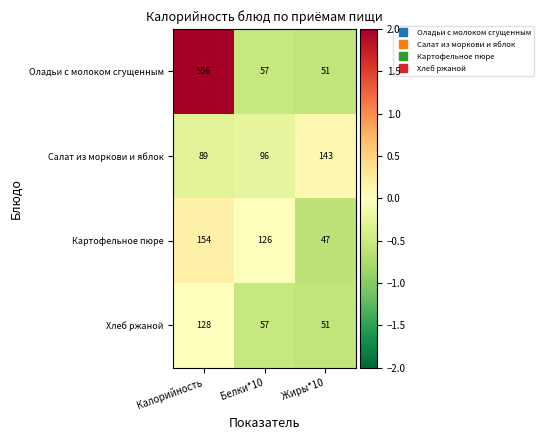

What is the average value of the Хлеб ржаной series?

79